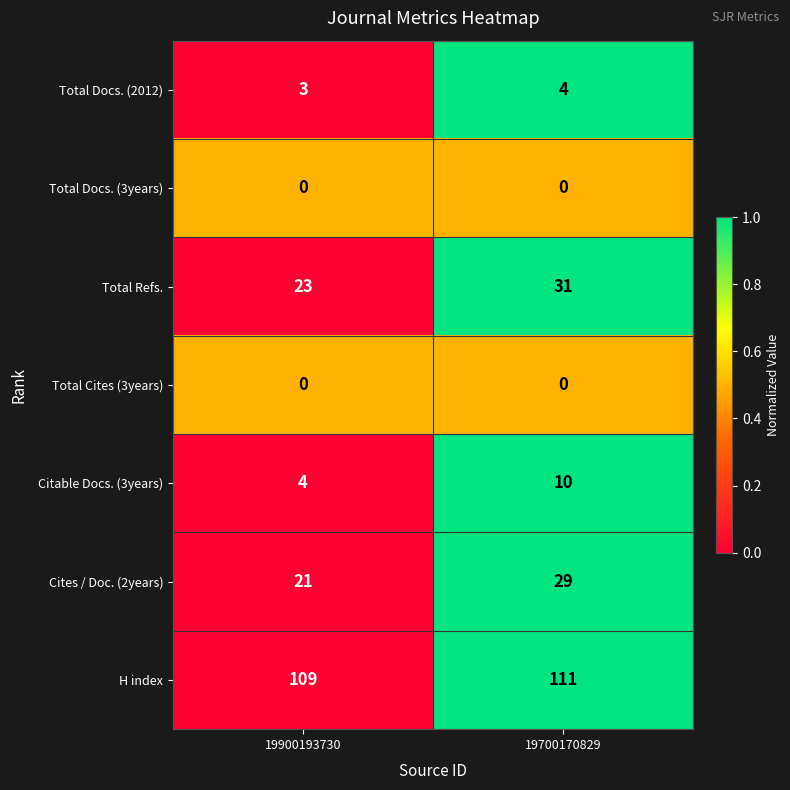

What is the difference between the maximum and minimum values in the Total Refs. series?

8